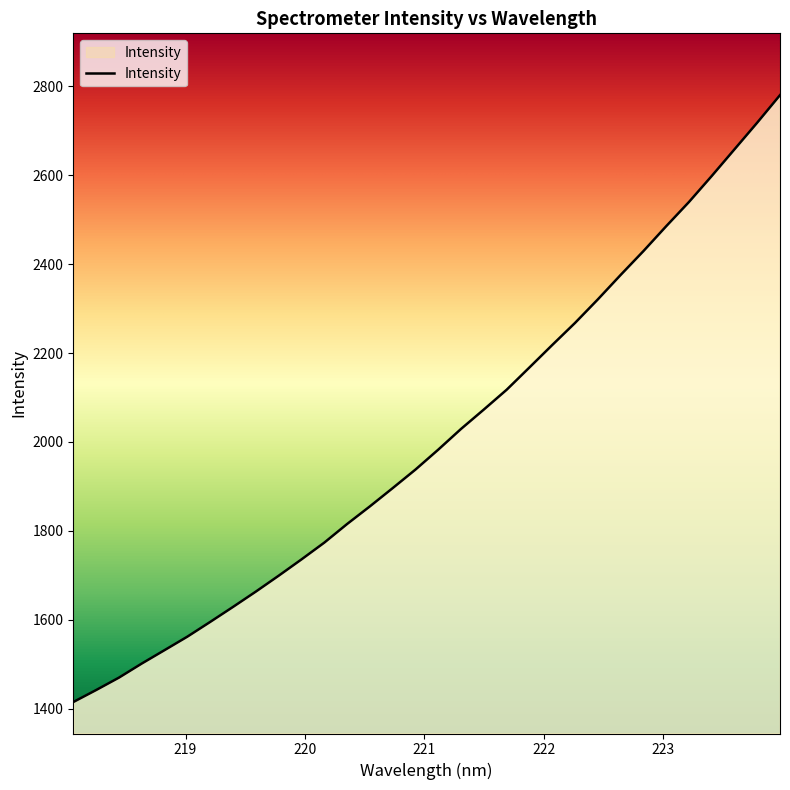

What is the minimum value shown in the chart?

1414.9